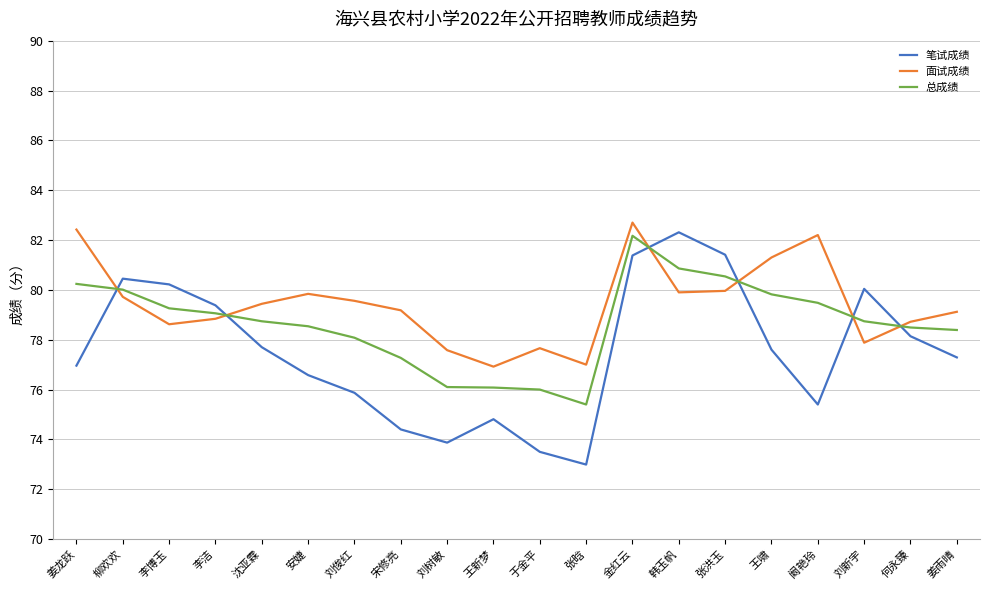

At which category does 笔试成绩 reach its first local valley?

刘树敏